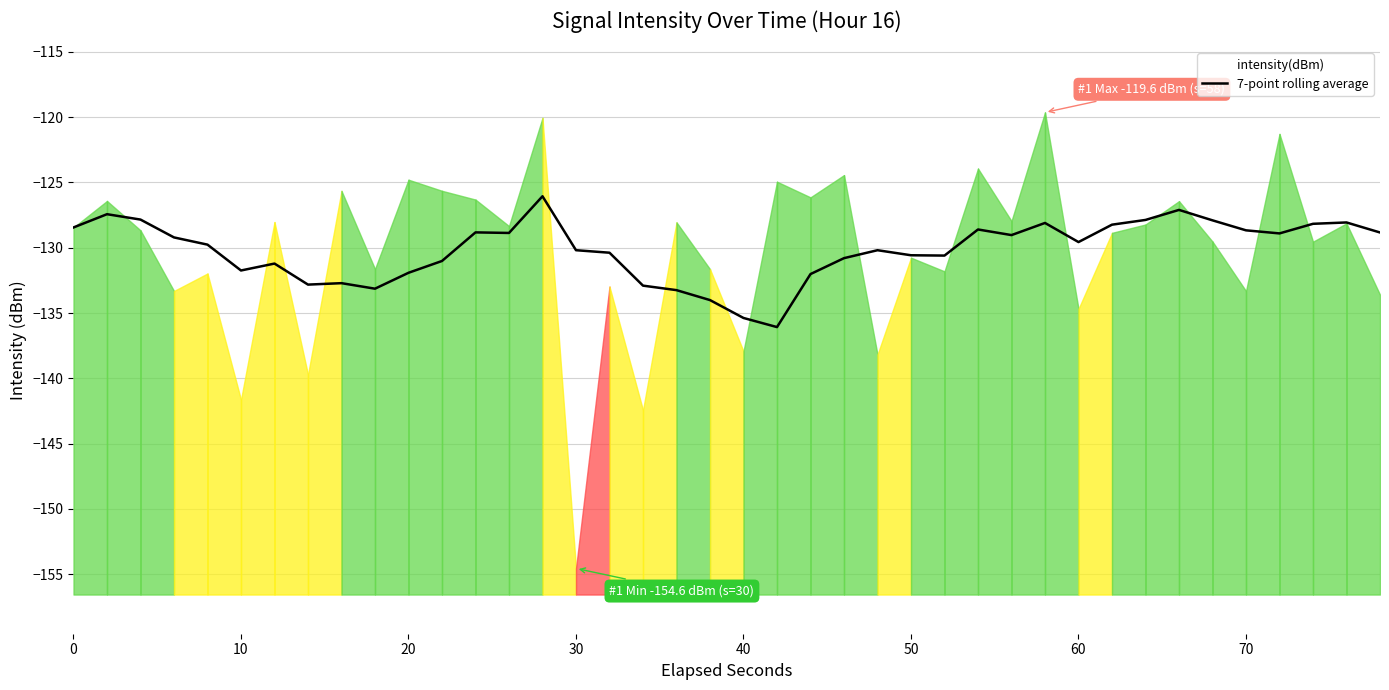

Reading right to left, extract all data points from this chart.

-128.8	-128.1	-128.2	-128.9	-128.7	-127.9	-127.1	-127.9	-128.2	-129.6	-128.1	-129.0	-128.6	-130.6	-130.6	-130.2	-130.8	-132.0	-136.1	-135.4	-134.0	-133.2	-132.9	-130.4	-130.2	-126.1	-128.9	-128.8	-131.0	-131.9	-133.1	-132.7	-132.8	-131.2	-131.7	-129.8	-129.2	-127.8	-127.4	-128.4